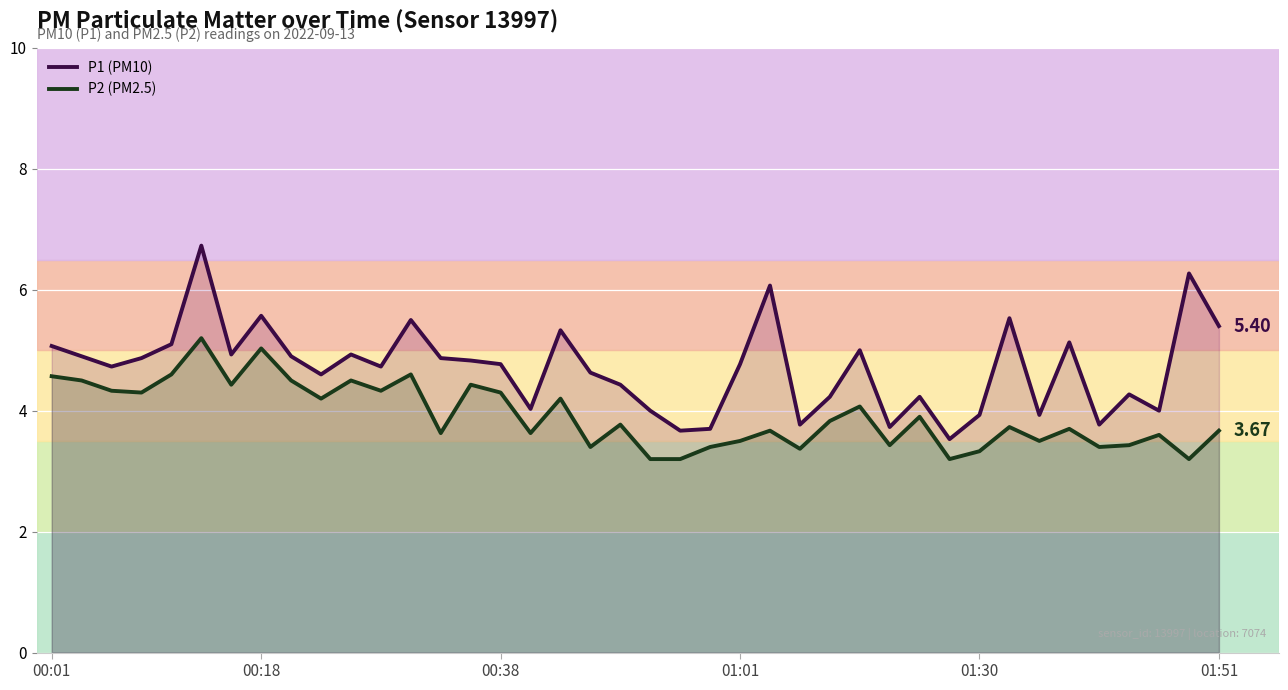

How many lines are shown in the chart?

2